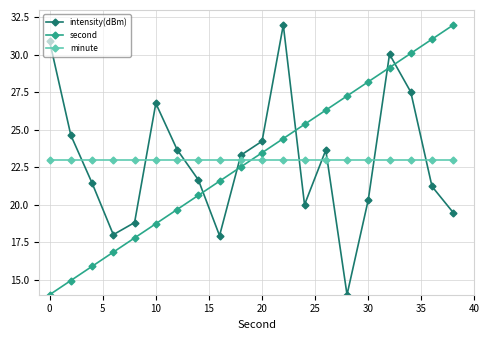

What is the smallest value displayed?

14.0